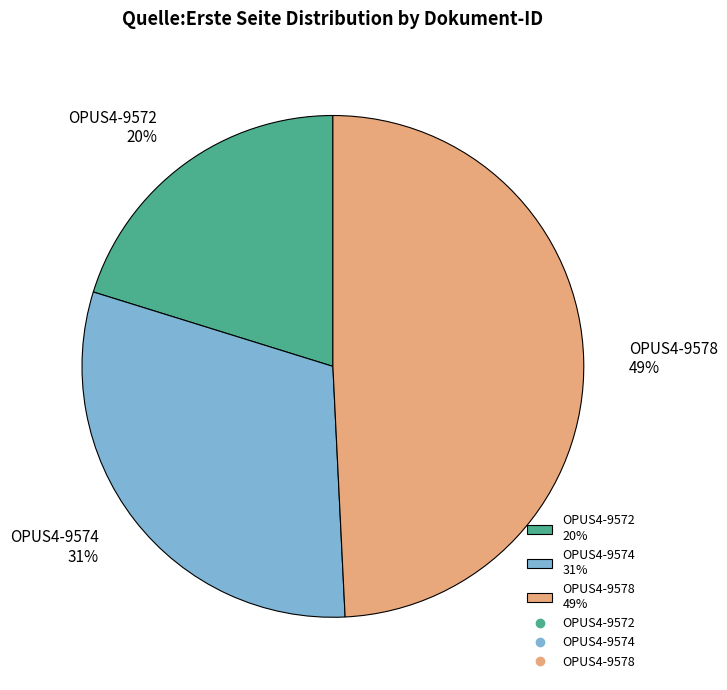

To the nearest percent, what is the difference between the largest and smallest slice percentages?

29%